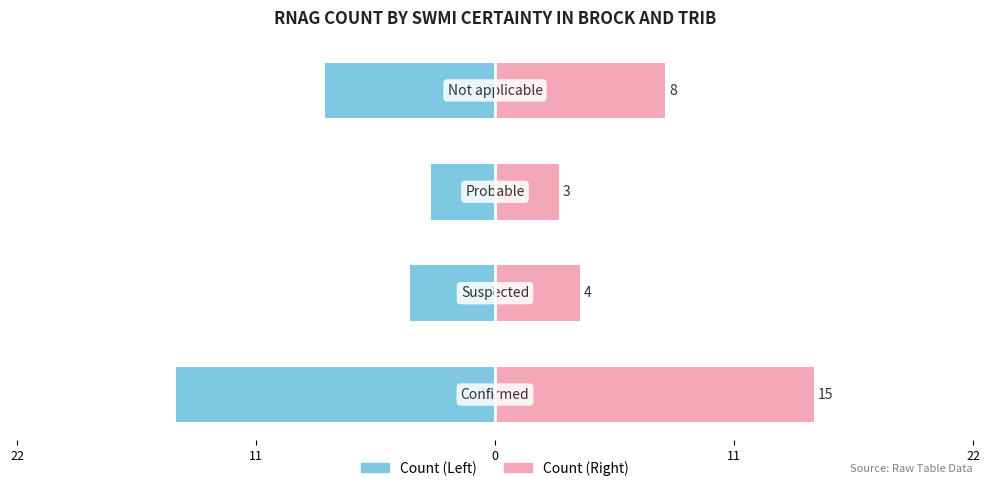

Reading right to left, transcribe all the data shown in this chart.

Left (Confirmed side): 11=-8	0=-3	11=-4	22=-15
Right (Not applicable side): 11=8	0=3	11=4	22=15